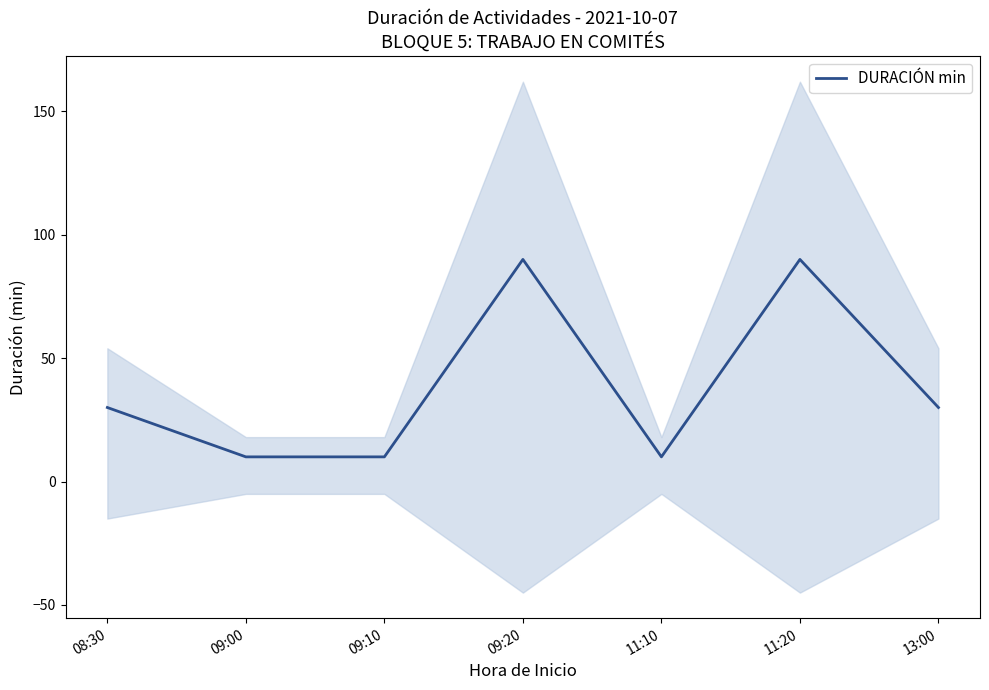

What is the change in value from 09:20 to 13:00?

-60